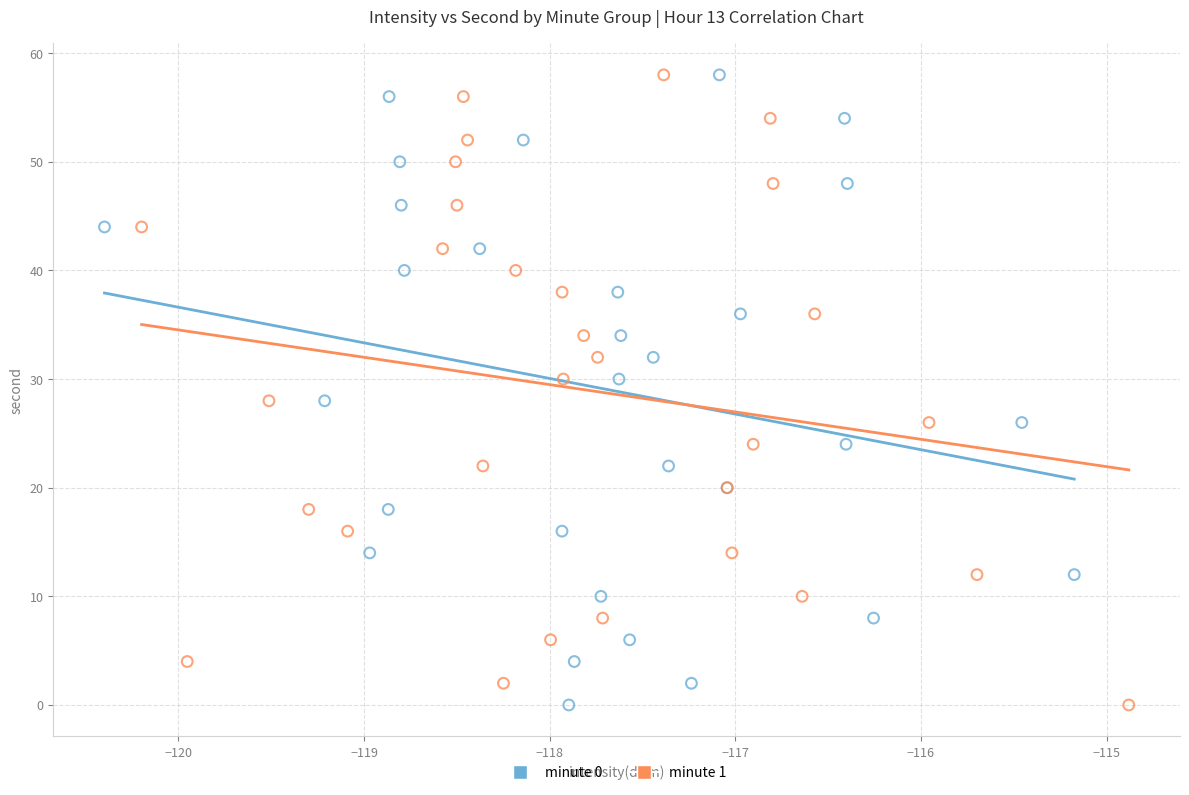

What are all the series names shown in the legend?

minute 0, minute 1